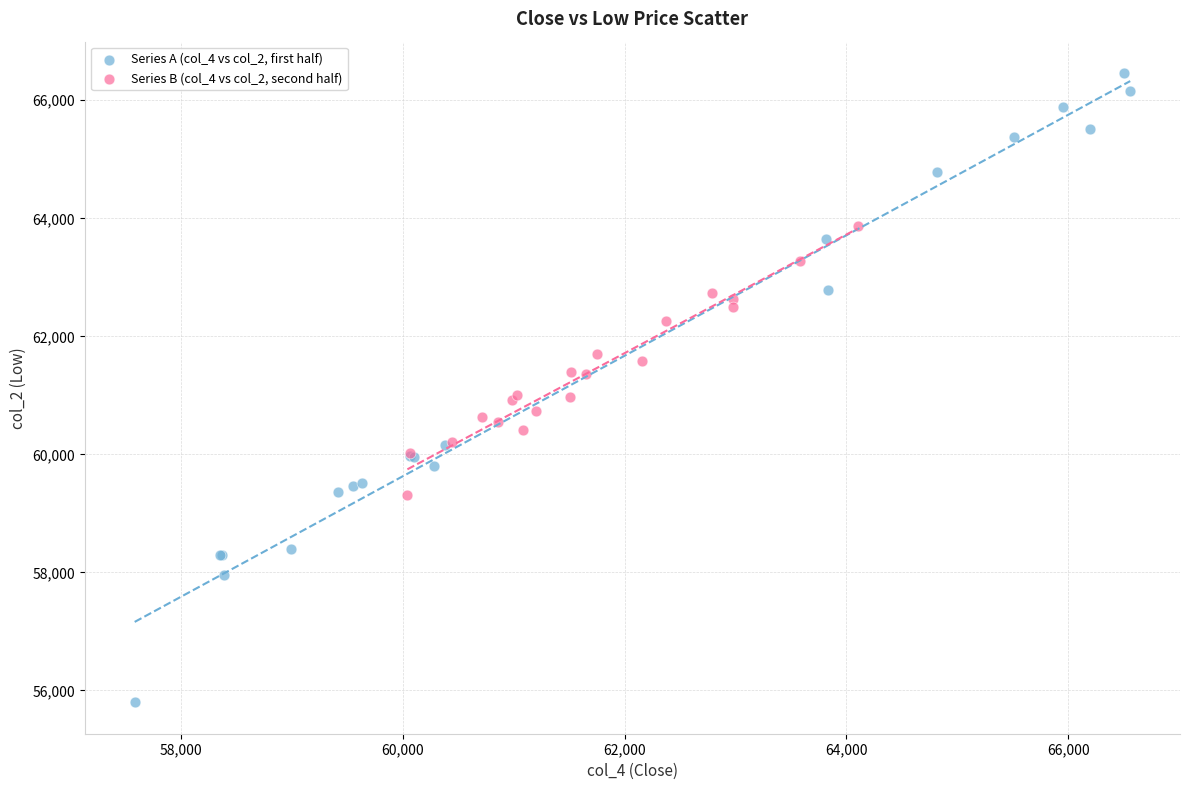

Which series contains the lowest Y value?

Series A (col_4 vs col_2, first half)